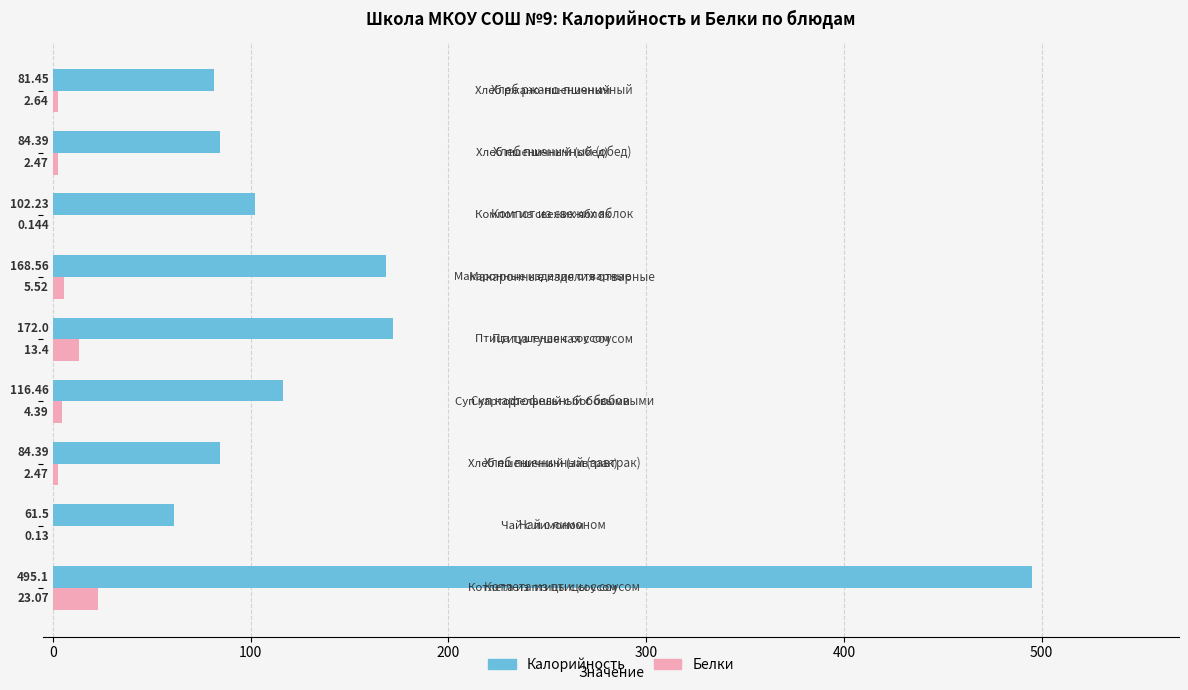

Which series has the largest total across all categories?

Калорийность